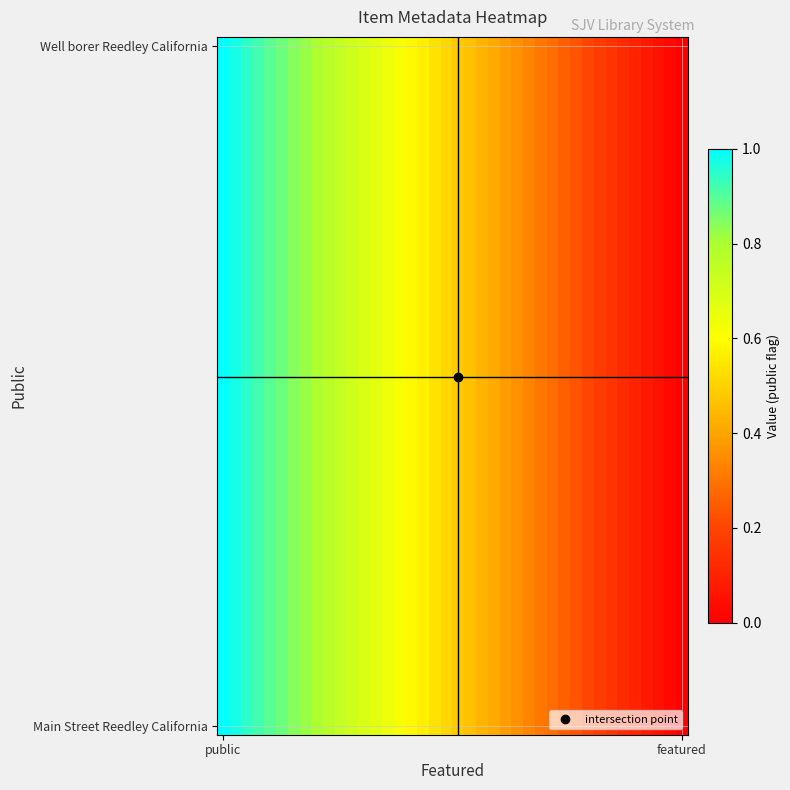

How many categories are shown in the chart?

40